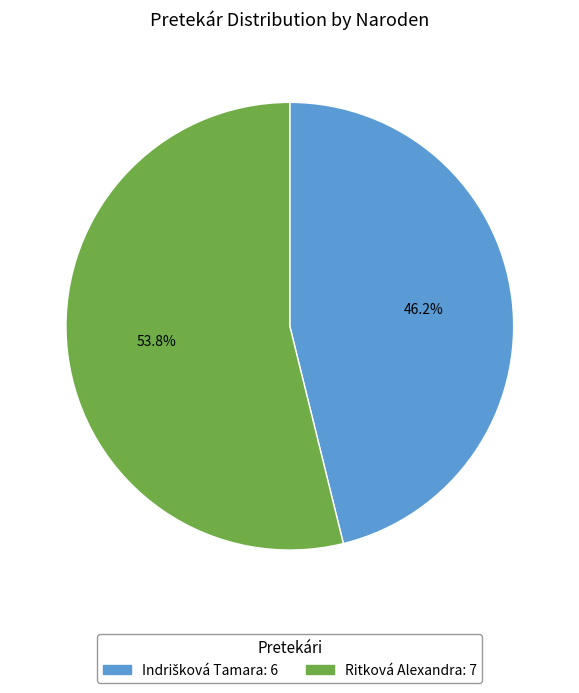

Which slice is the largest?

Ritková Alexandra